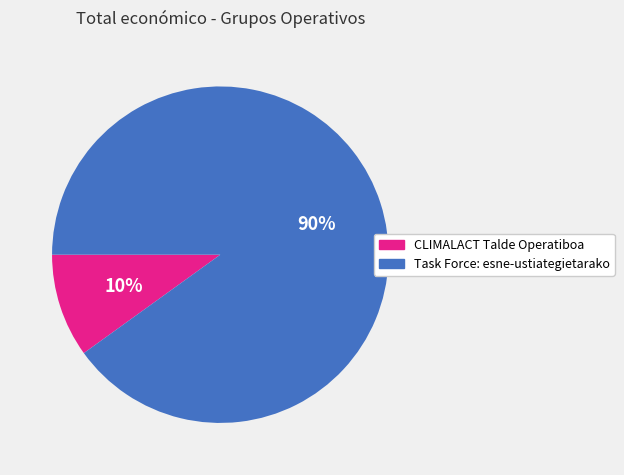

Does CLIMALACT Talde Operatiboa account for over 50% of the chart?

No